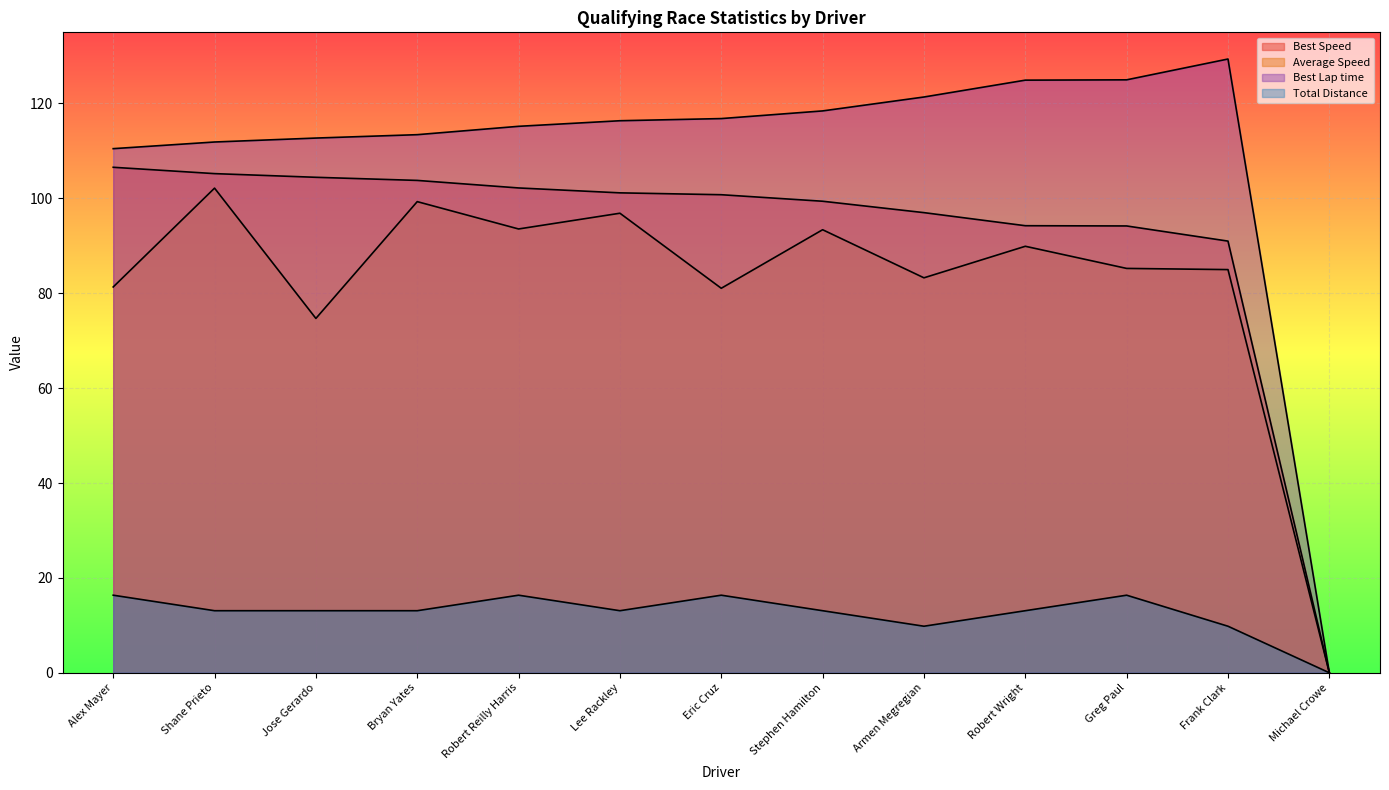

The Best Lap time series shows 111.9 at Shane Prieto. True or false?

True